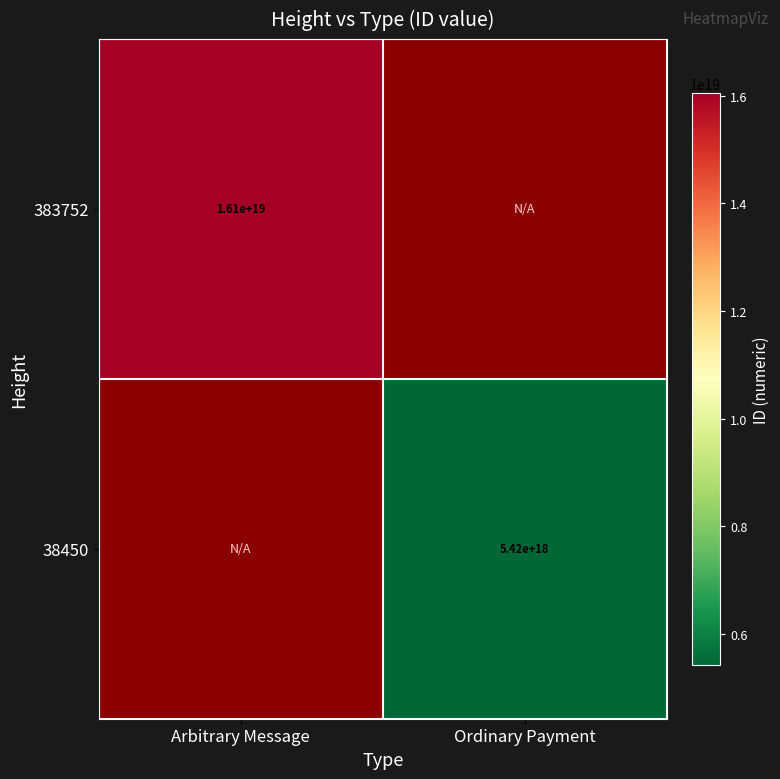

Is it true that 38450 equals 5420000000000000000 at Ordinary Payment?

True